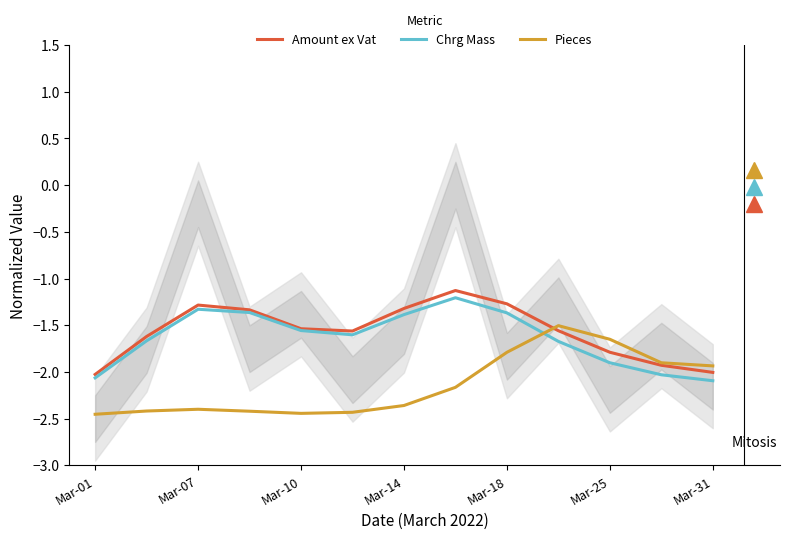

What is the difference between the Pieces values at Mar-31 and Mar-07?

0.5